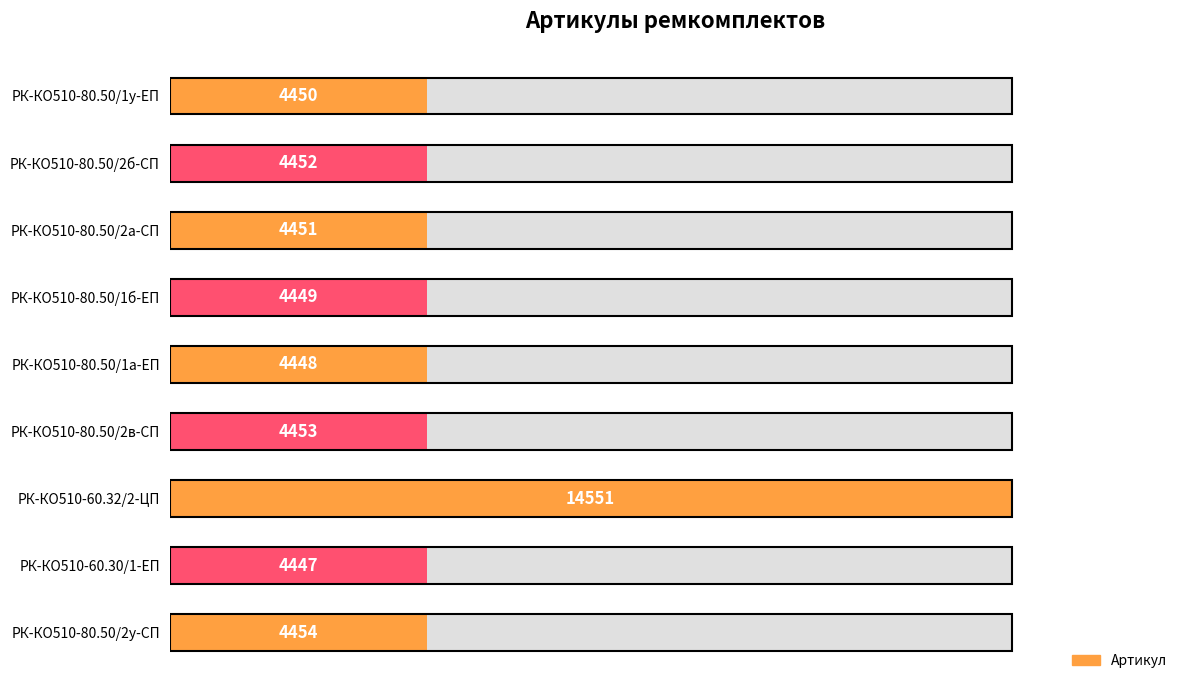

Is it true that the value at 40 is 44.0?

False